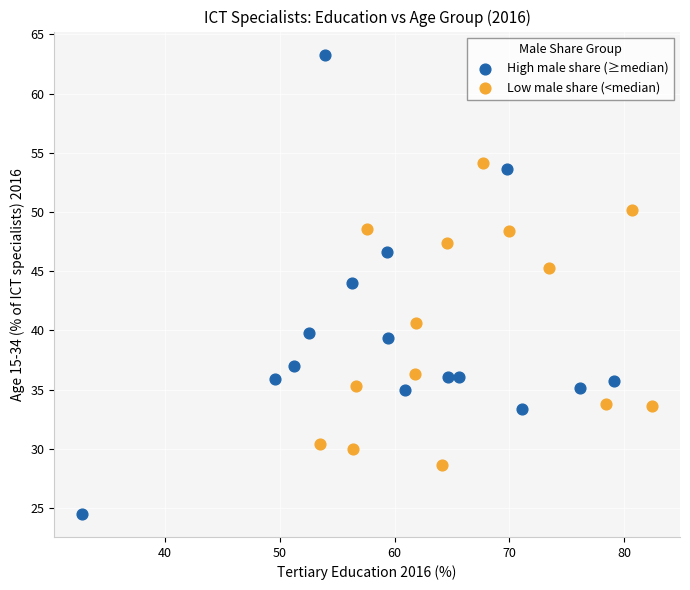

Which series contains the lowest Y value?

High male share (≥median)